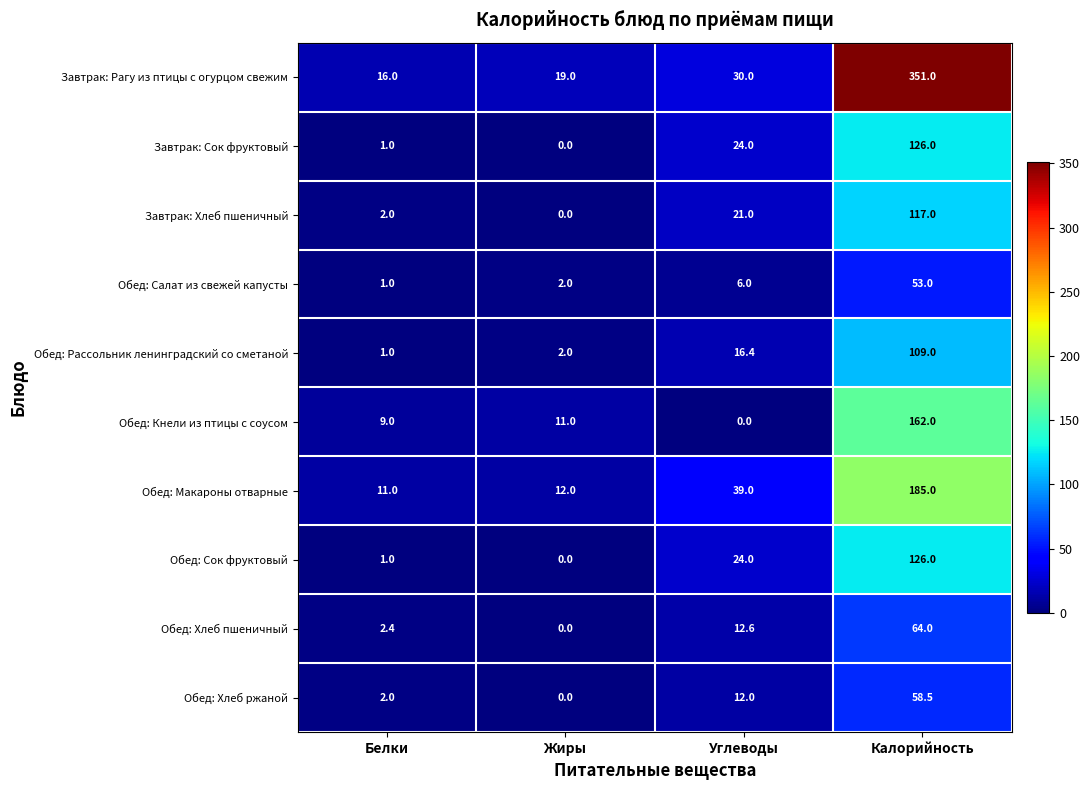

Which series has the largest total across all categories?

Завтрак: Рагу из птицы с огурцом свежим